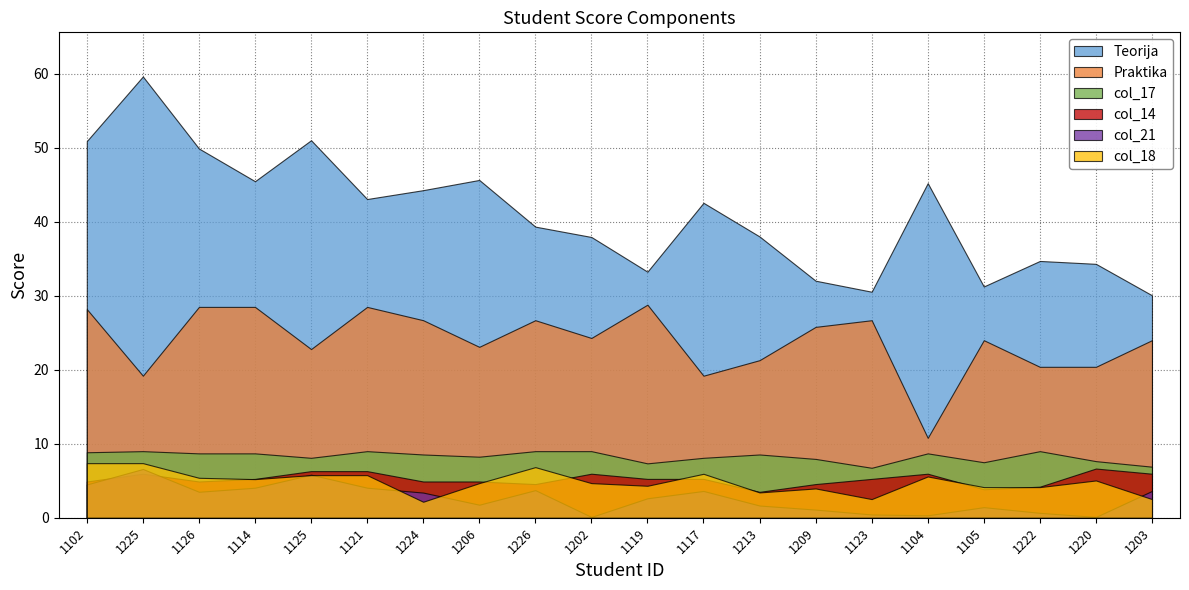

What is the label of the 17th point from the right?

1114